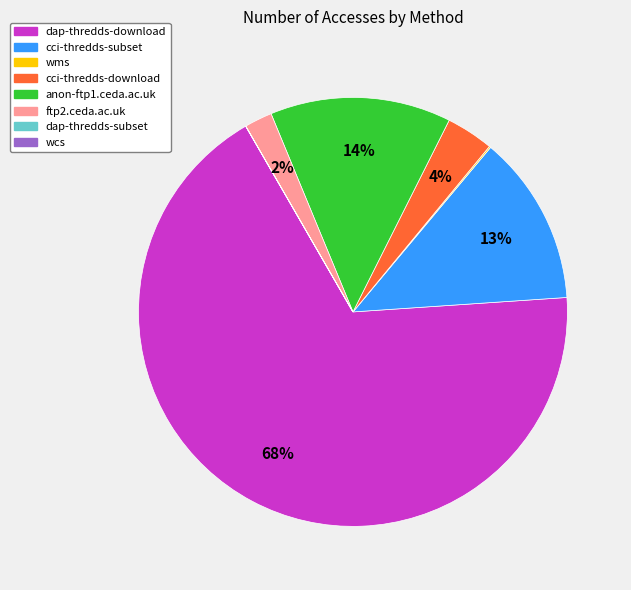

Which slice is the largest?

dap-thredds-download